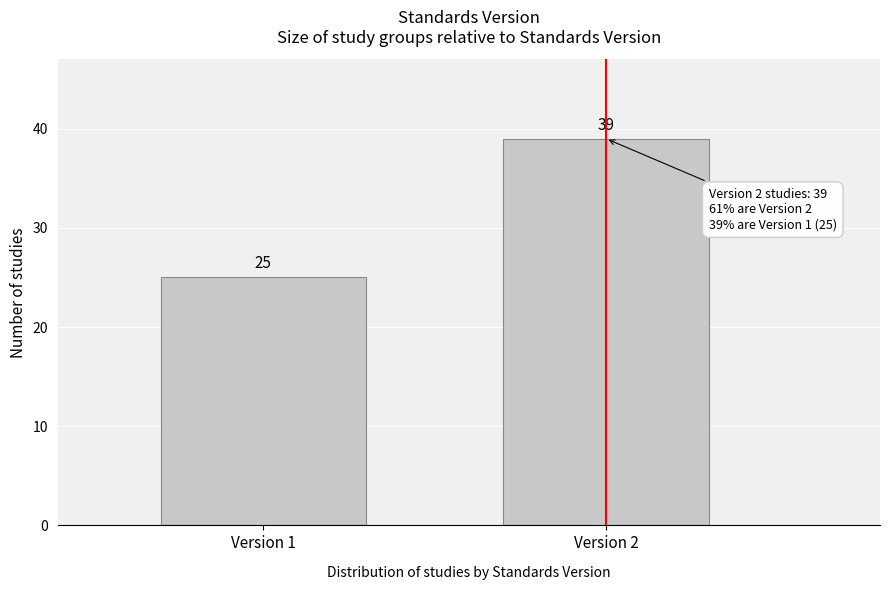

Reading left to right, extract all data points from this chart.

25	39